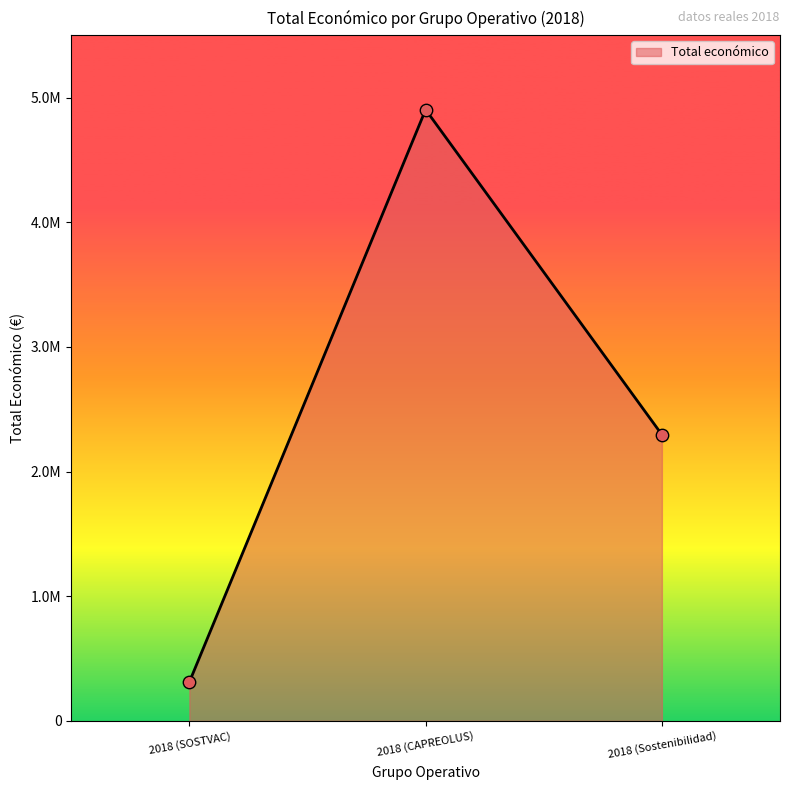

Which has a higher value, 2018 (Sostenibilidad) or 2018 (SOSTVAC)?

2018 (Sostenibilidad)